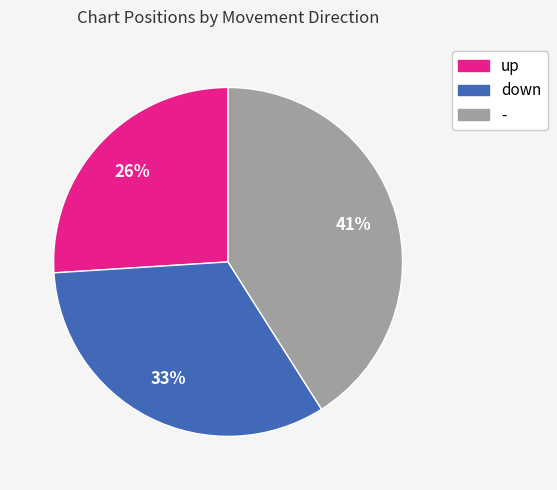

Which has a higher value, down or up?

down